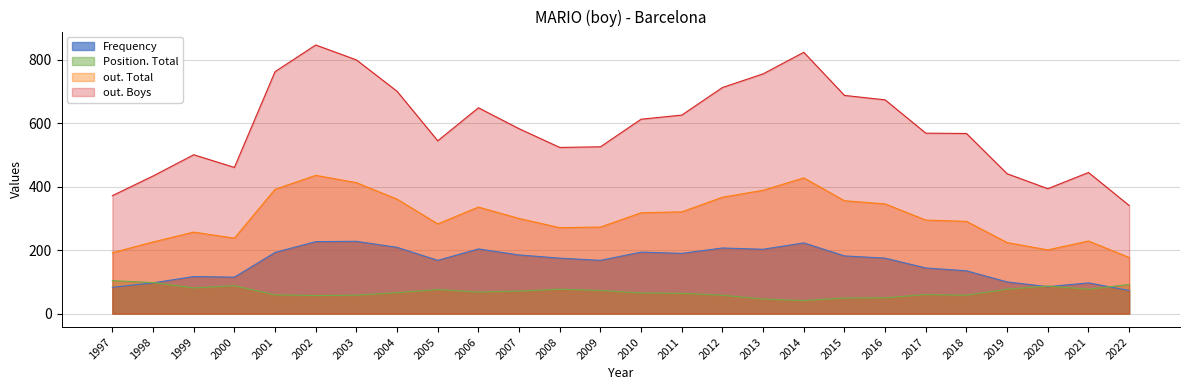

Between 2016 and 1997, which is larger?

2016